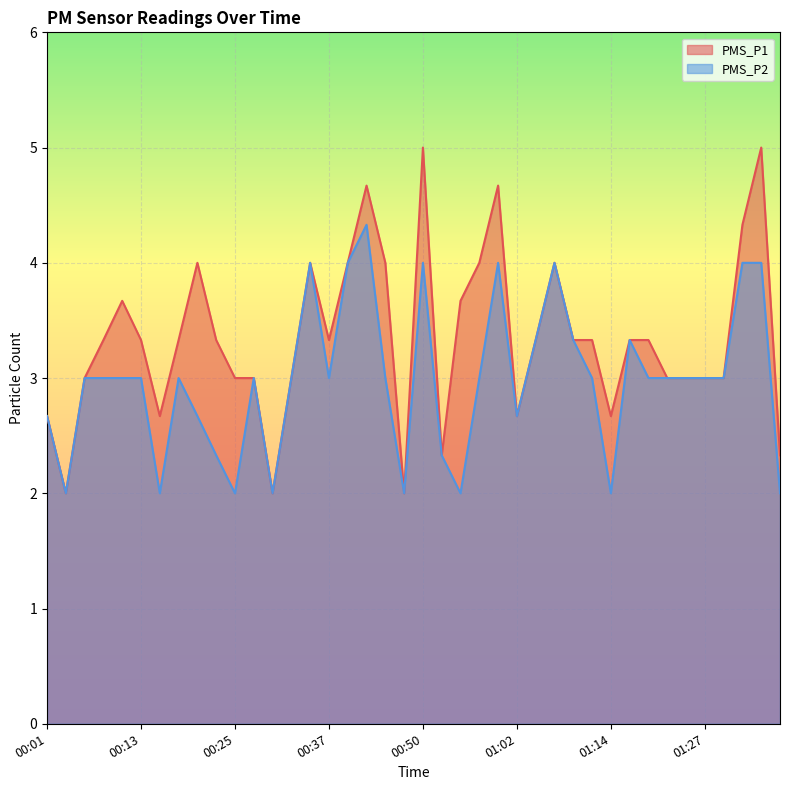

At which label does PMS_P1 first exceed 3?

00:08